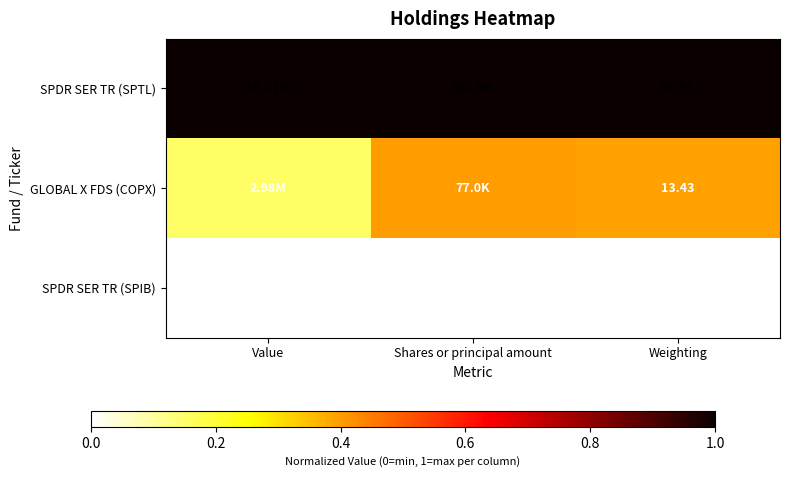

Is the value of GLOBAL X FDS (COPX) at Weighting greater than the value of SPDR SER TR (SPIB) at Weighting?

Yes